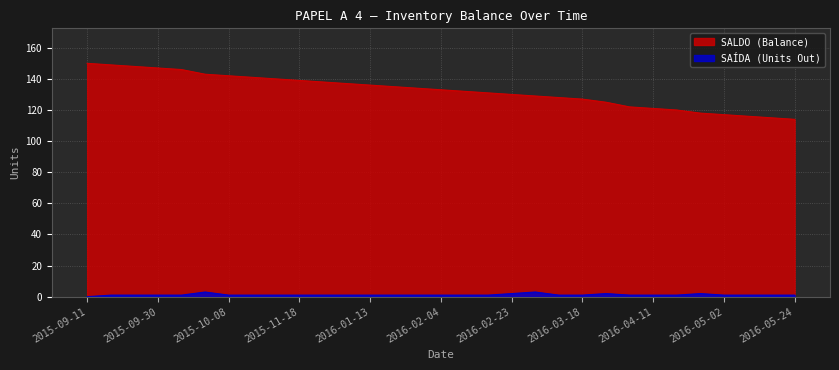

What are all the series names shown in the legend?

SALDO (Balance), SAÍDA (Units Out)